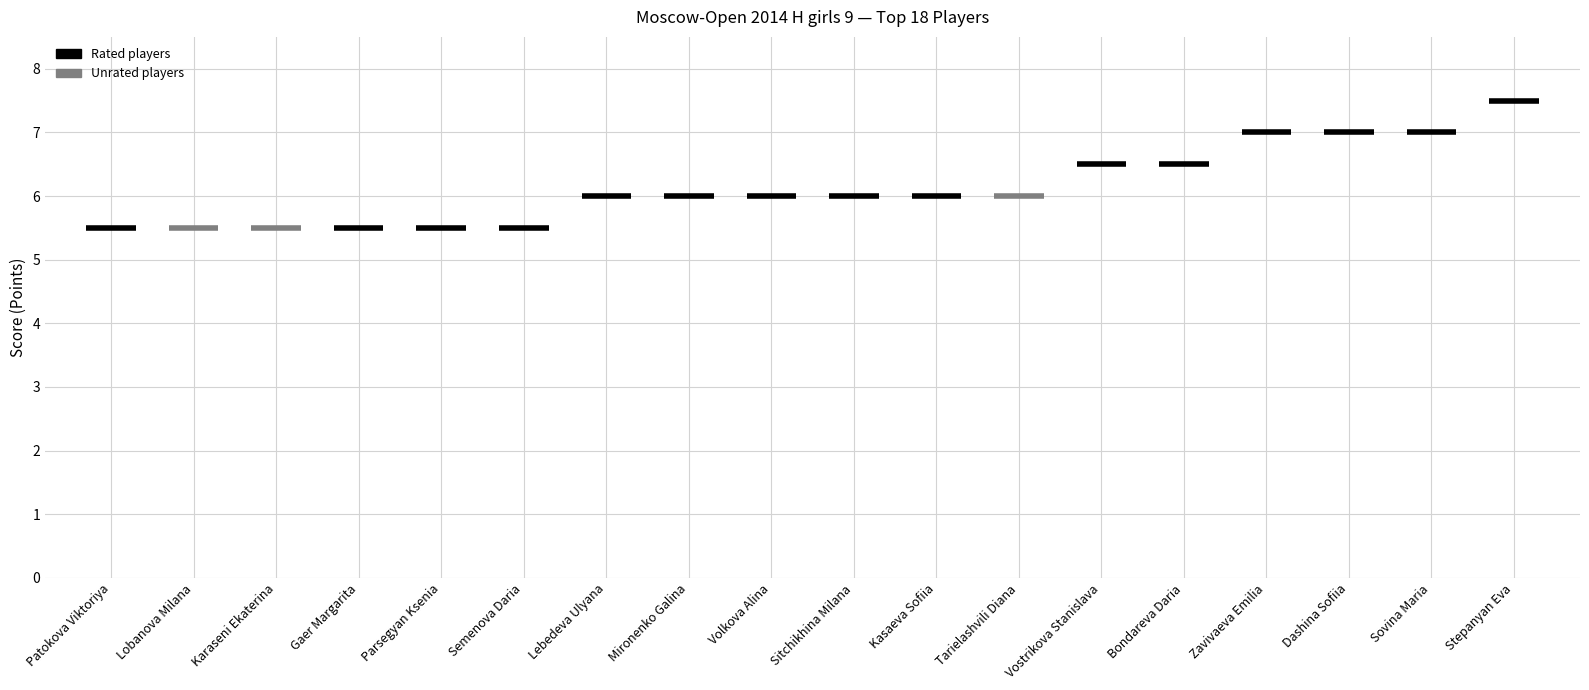

Which category has the highest value in the Points series?

Stepanyan Eva